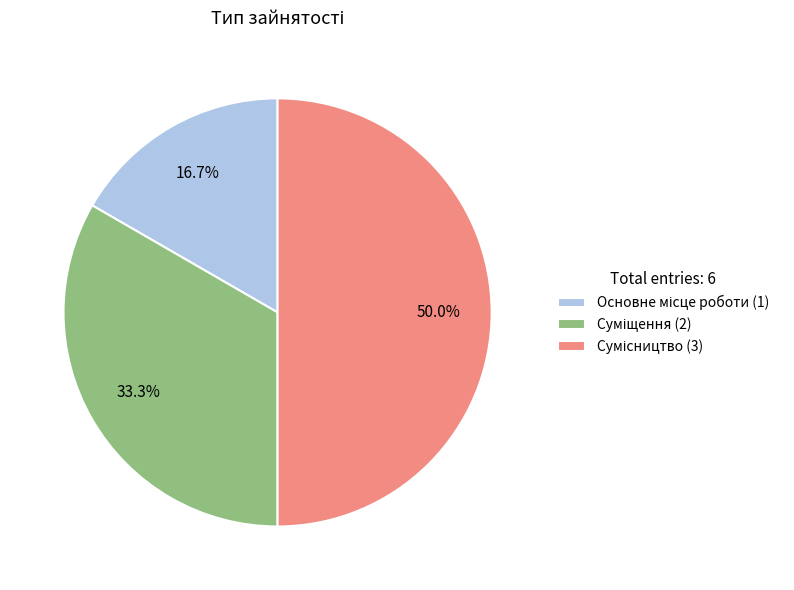

Does any single category account for the majority?

No